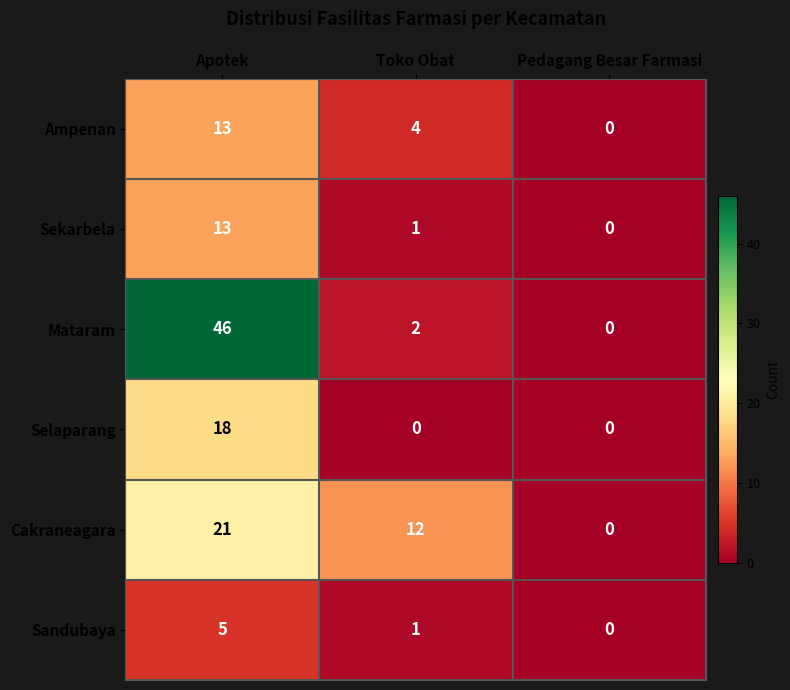

Reading left to right, what are all the values shown in this chart?

Ampenan: 13	4	0
Sekarbela: 13	1	0
Mataram: 46	2	0
Selaparang: 18	0	0
Cakraneagara: 21	12	0
Sandubaya: 5	1	0